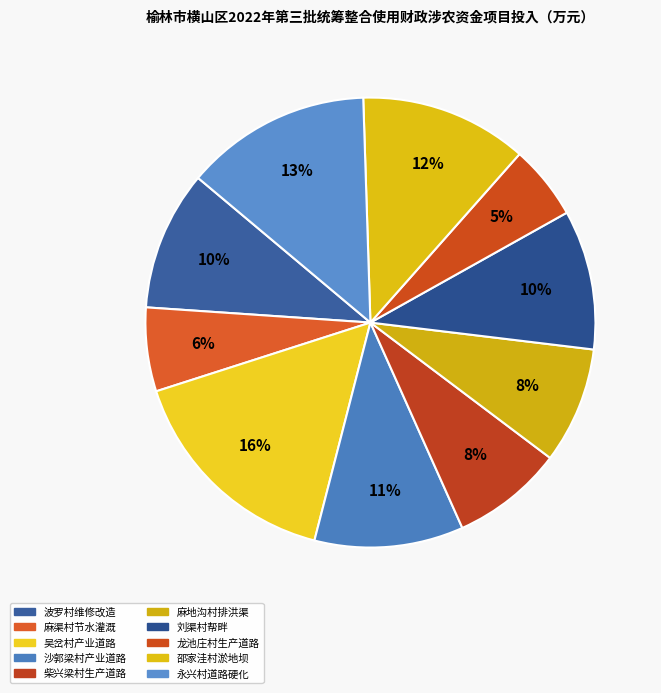

What is the smallest slice in the pie chart?

龙池庄村生产道路